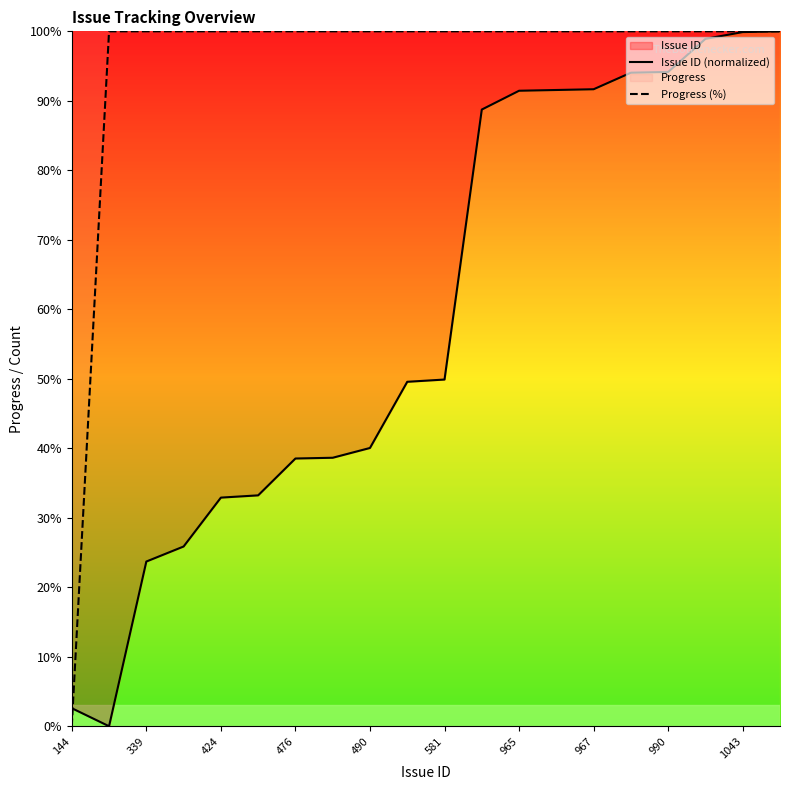

True or false: Progress (%) and Issue ID (normalized) cross at least once.

True